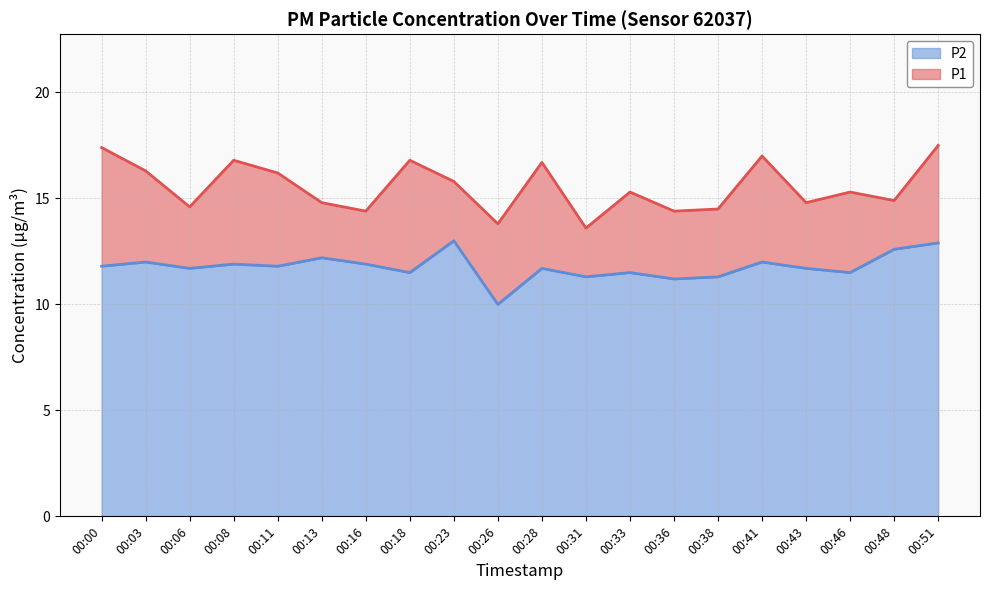

Where does the P2 line series first go above 11?

00:00